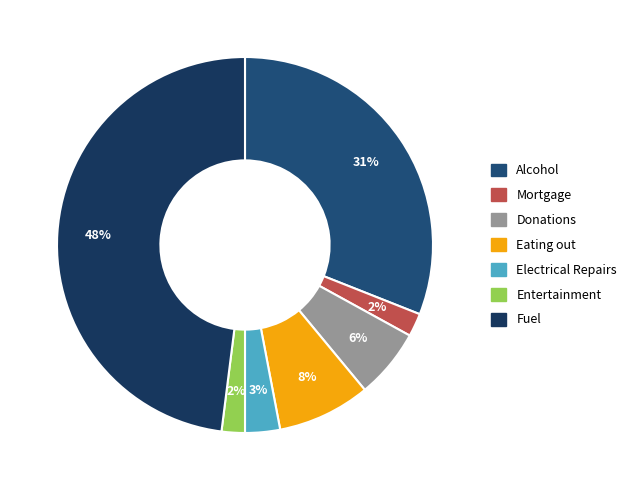

To the nearest percent, what is the difference between the Eating out and Electrical Repairs slice percentages?

5%